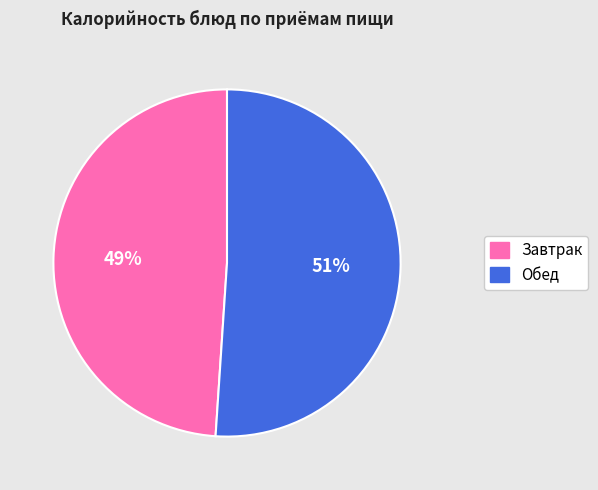

Does any single category account for the majority?

Yes